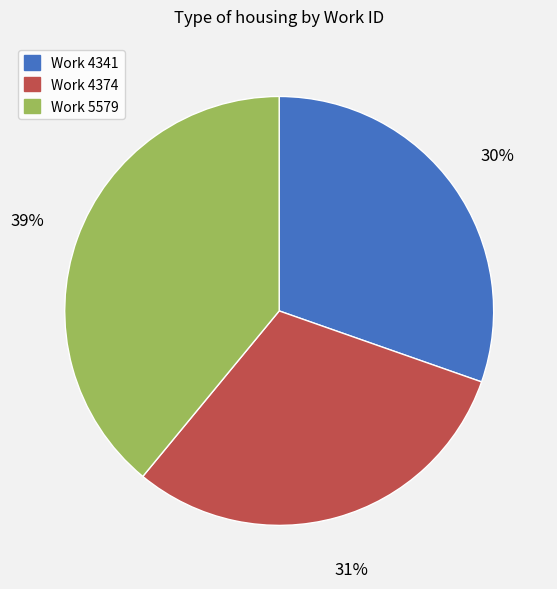

What percentage is the Work 4374 slice, to the nearest percent?

31%